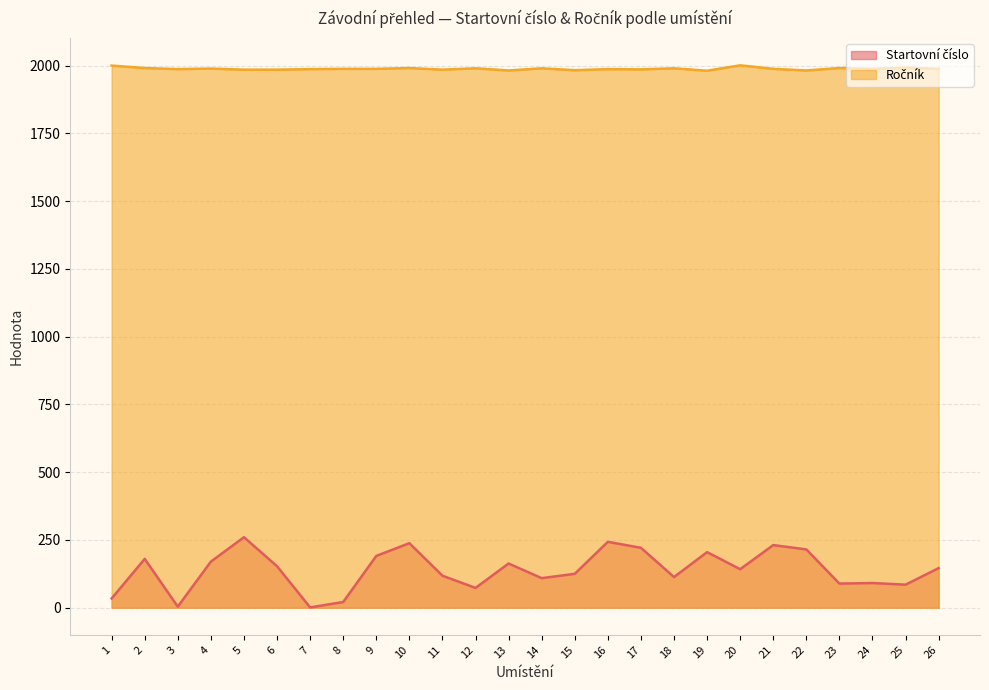

True or false: Ročník and Startovní číslo cross at least once.

False